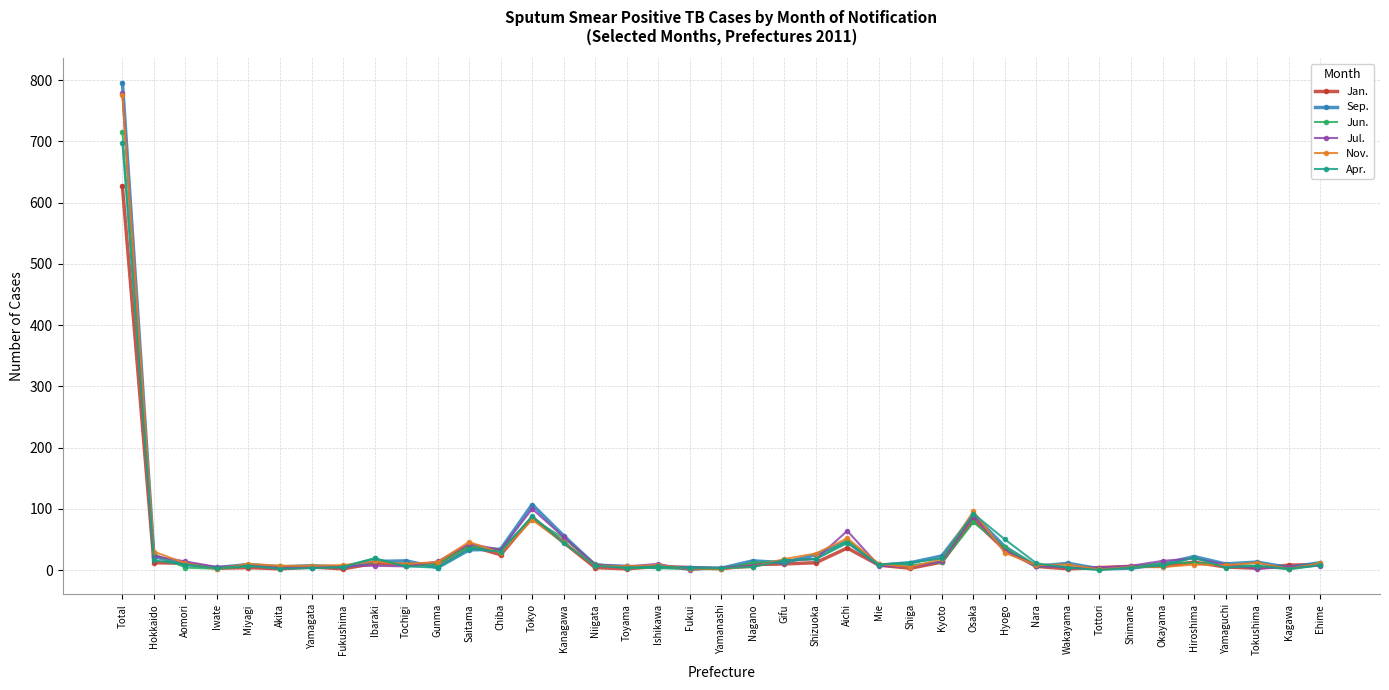

Is the value of Jul. at Saitama greater than the value of Apr. at Ibaraki?

Yes